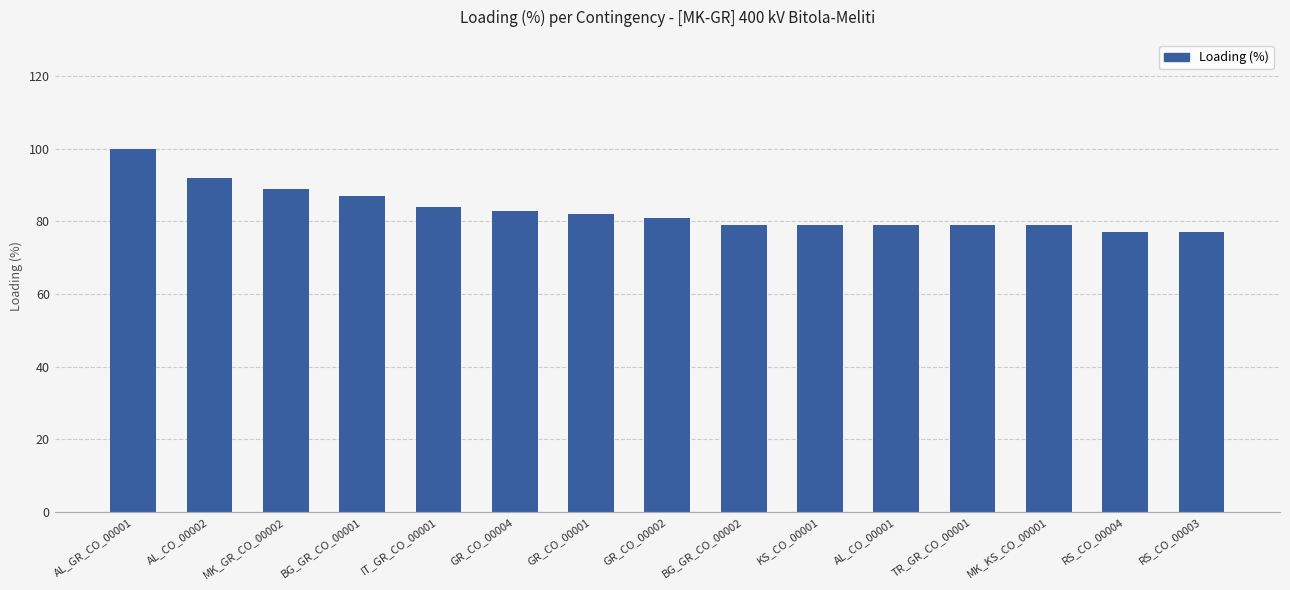

What is the maximum value shown in the chart?

100